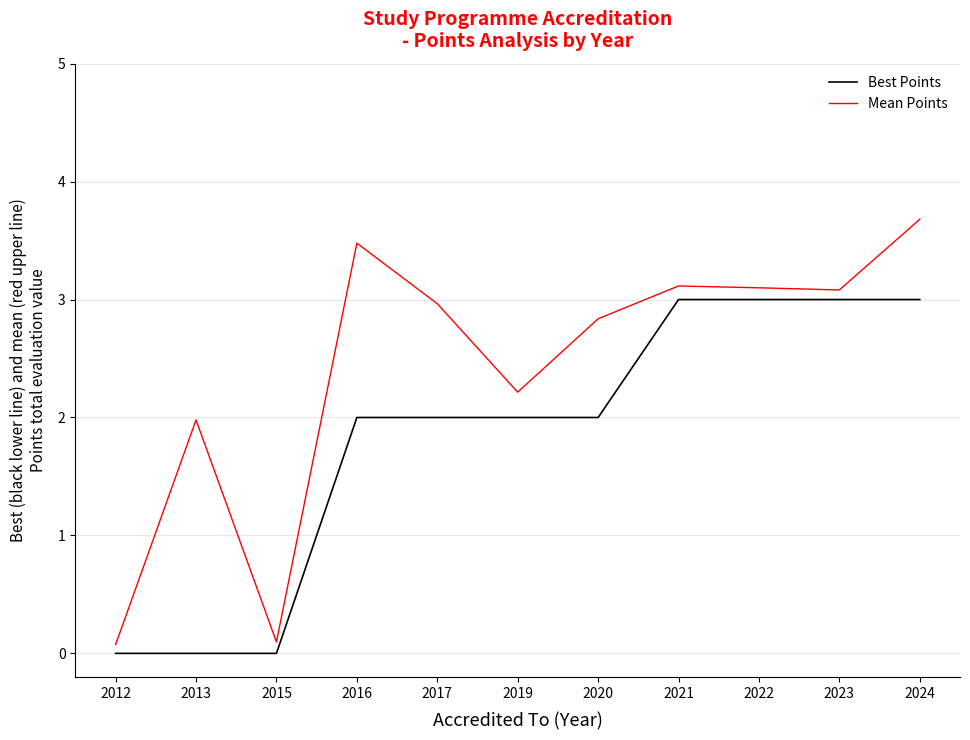

The Mean Points series shows 2.0 at 2013. True or false?

True